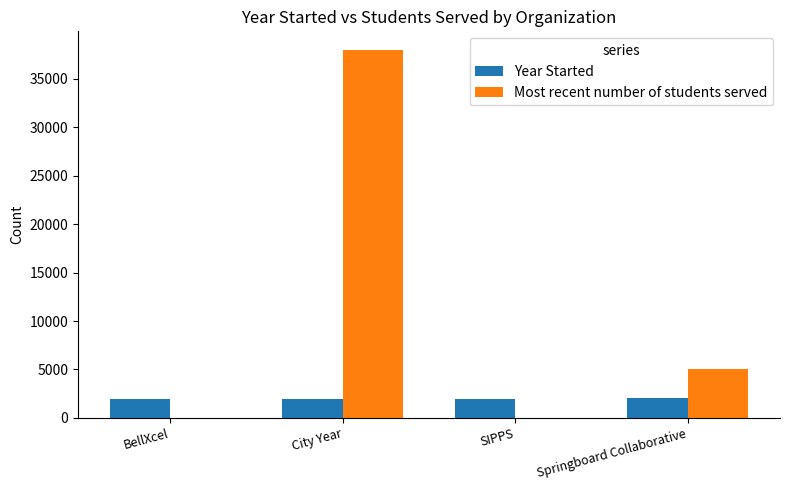

At which category is the sum across all series the highest?

City Year